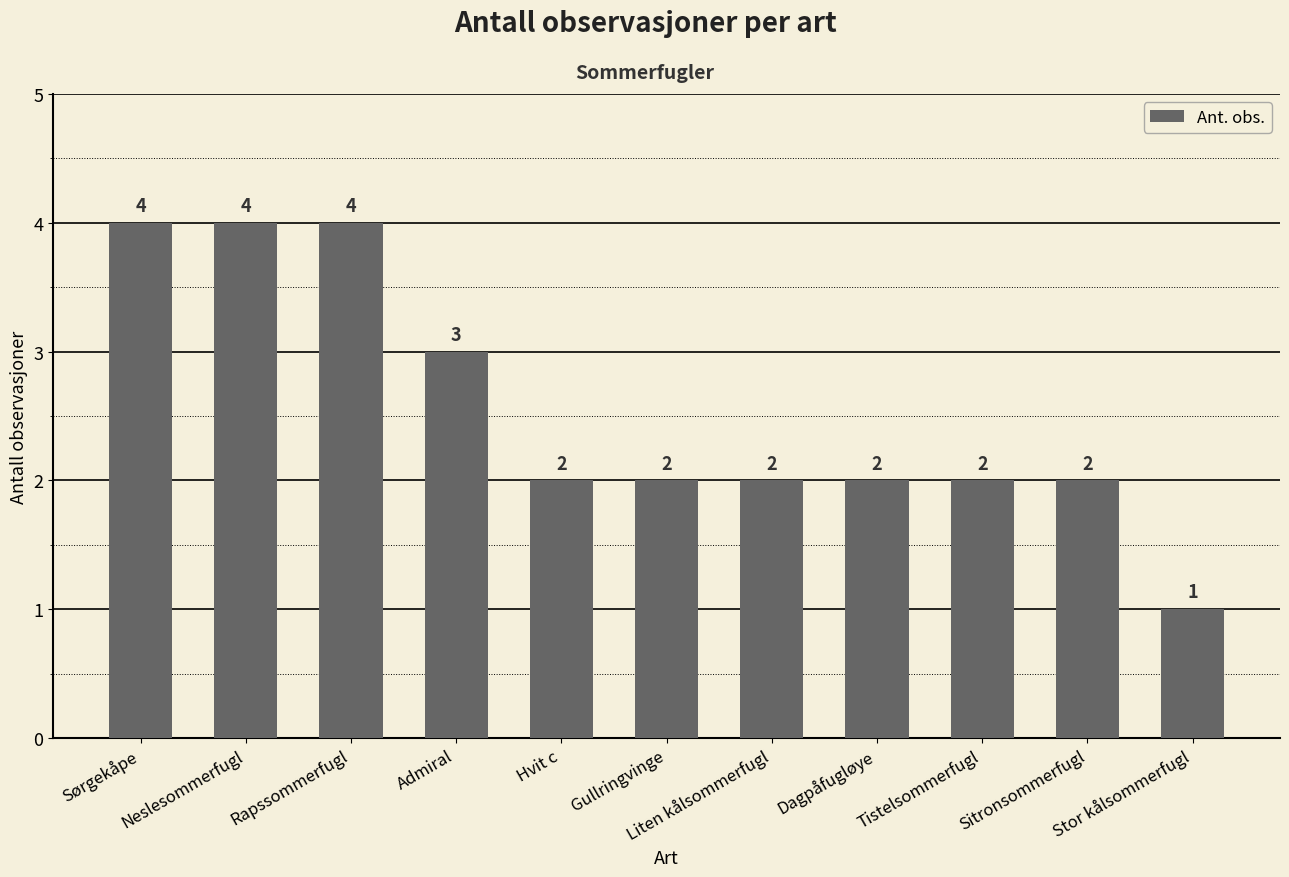

Reading left to right, extract all data points from this chart.

4	4	4	3	2	2	2	2	2	2	1